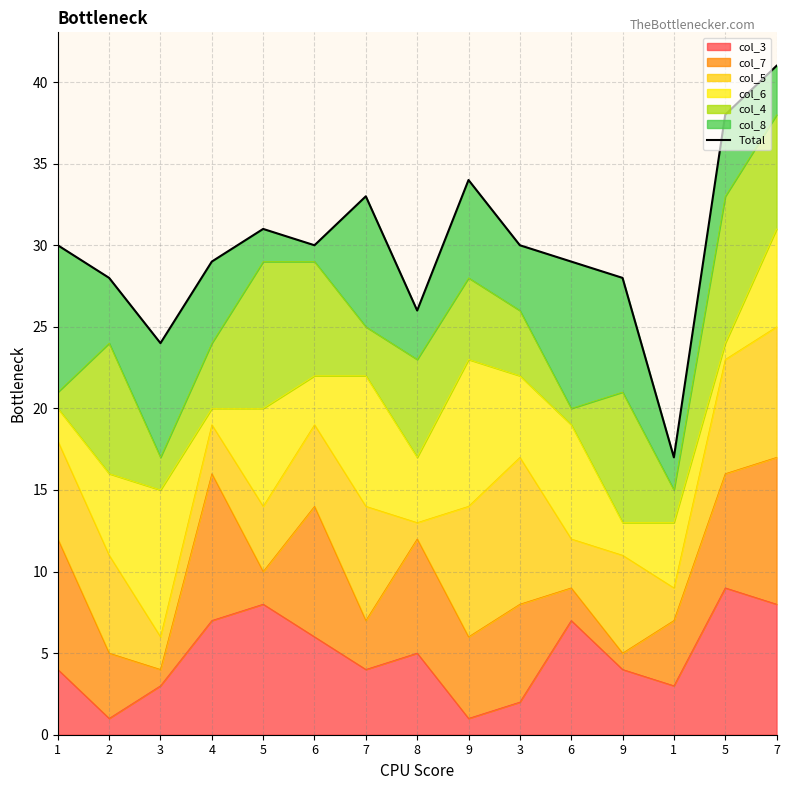

What is the average value?

30